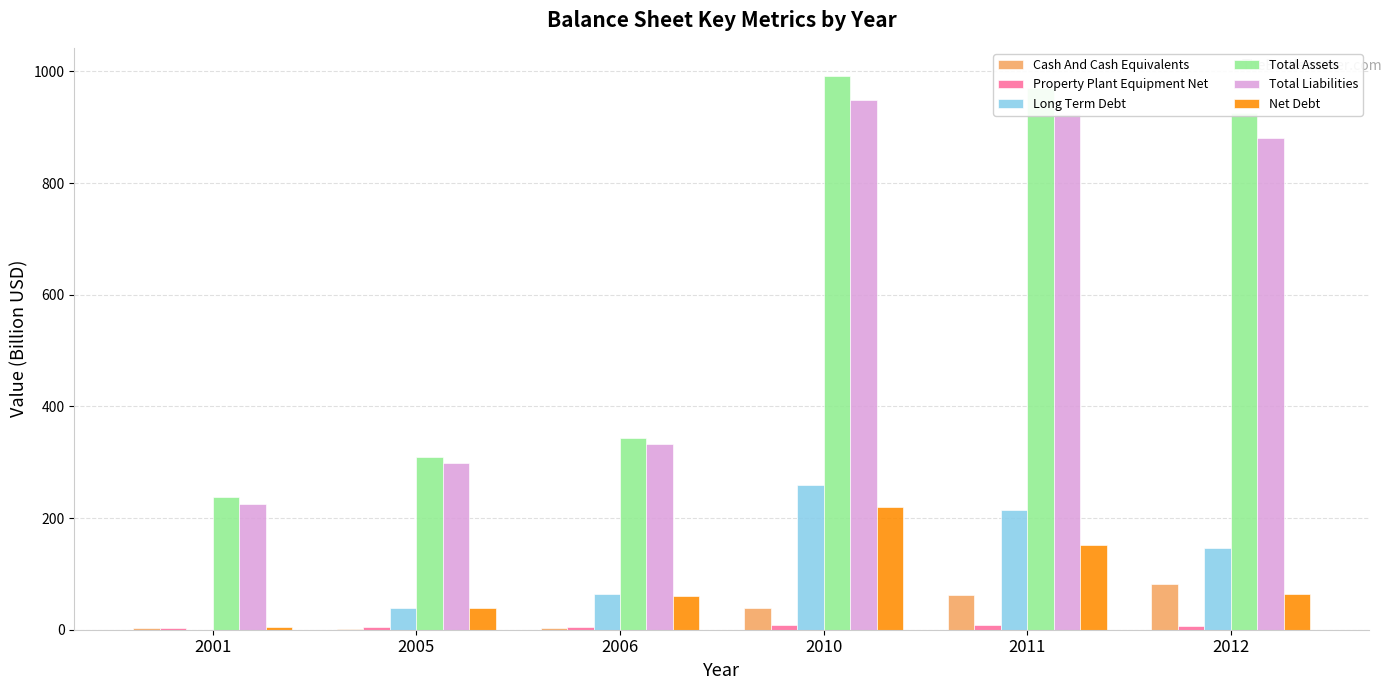

Which series changed the most between 2010 and 2012?

Net Debt